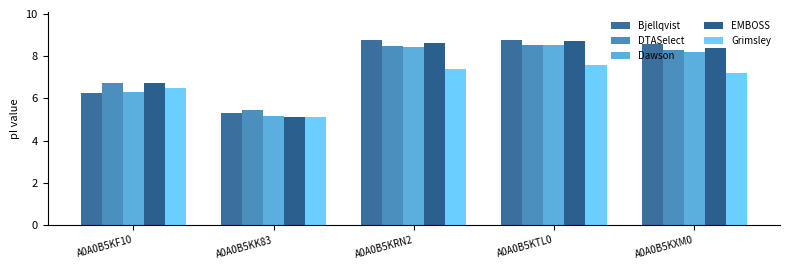

Reading left to right, what are all the values shown in this chart?

Bjellqvist: 6.3	5.3	8.8	8.8	8.6
DTASelect: 6.8	5.5	8.5	8.5	8.3
Dawson: 6.3	5.2	8.4	8.5	8.2
EMBOSS: 6.7	5.1	8.6	8.7	8.4
Grimsley: 6.5	5.1	7.4	7.6	7.2